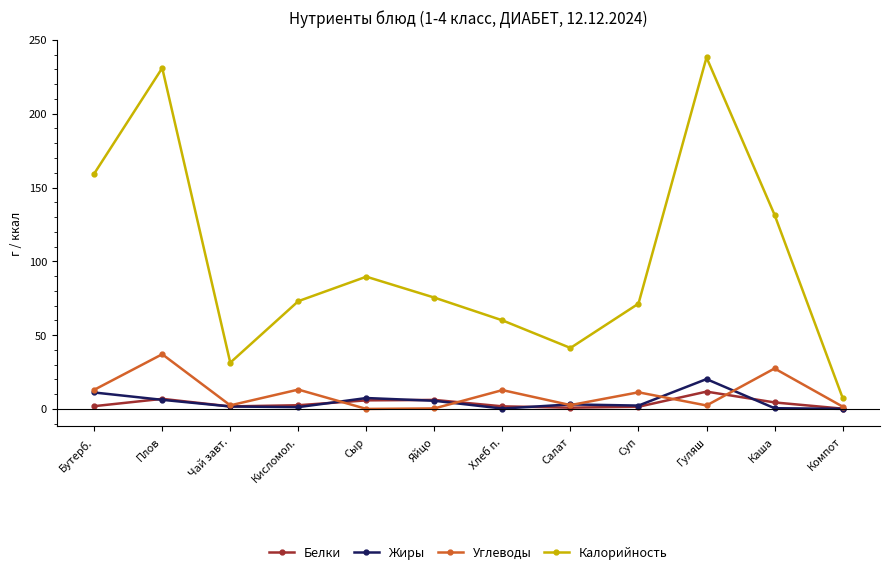

Which series has the largest total across all categories?

Калорийность